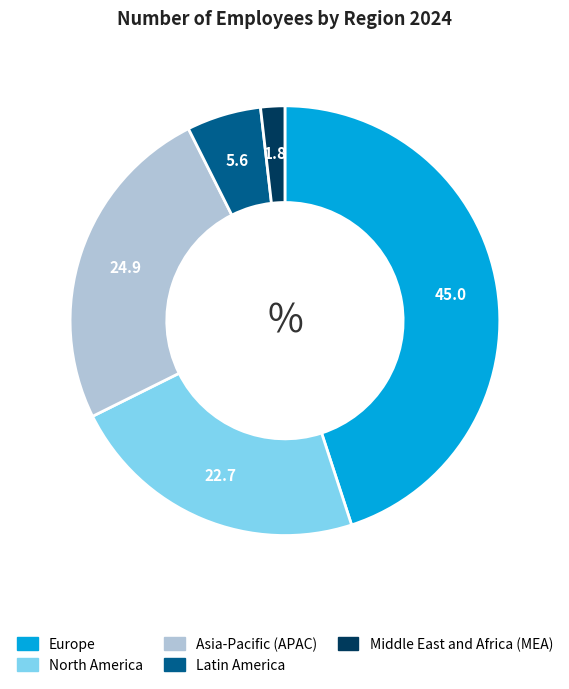

Which has a higher value, North America or Latin America?

North America